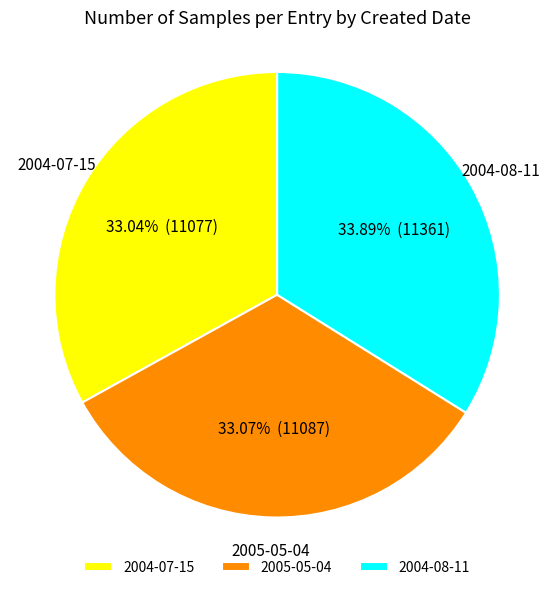

Do 2004-08-11 and 2004-07-15 together represent more than half of the pie?

Yes